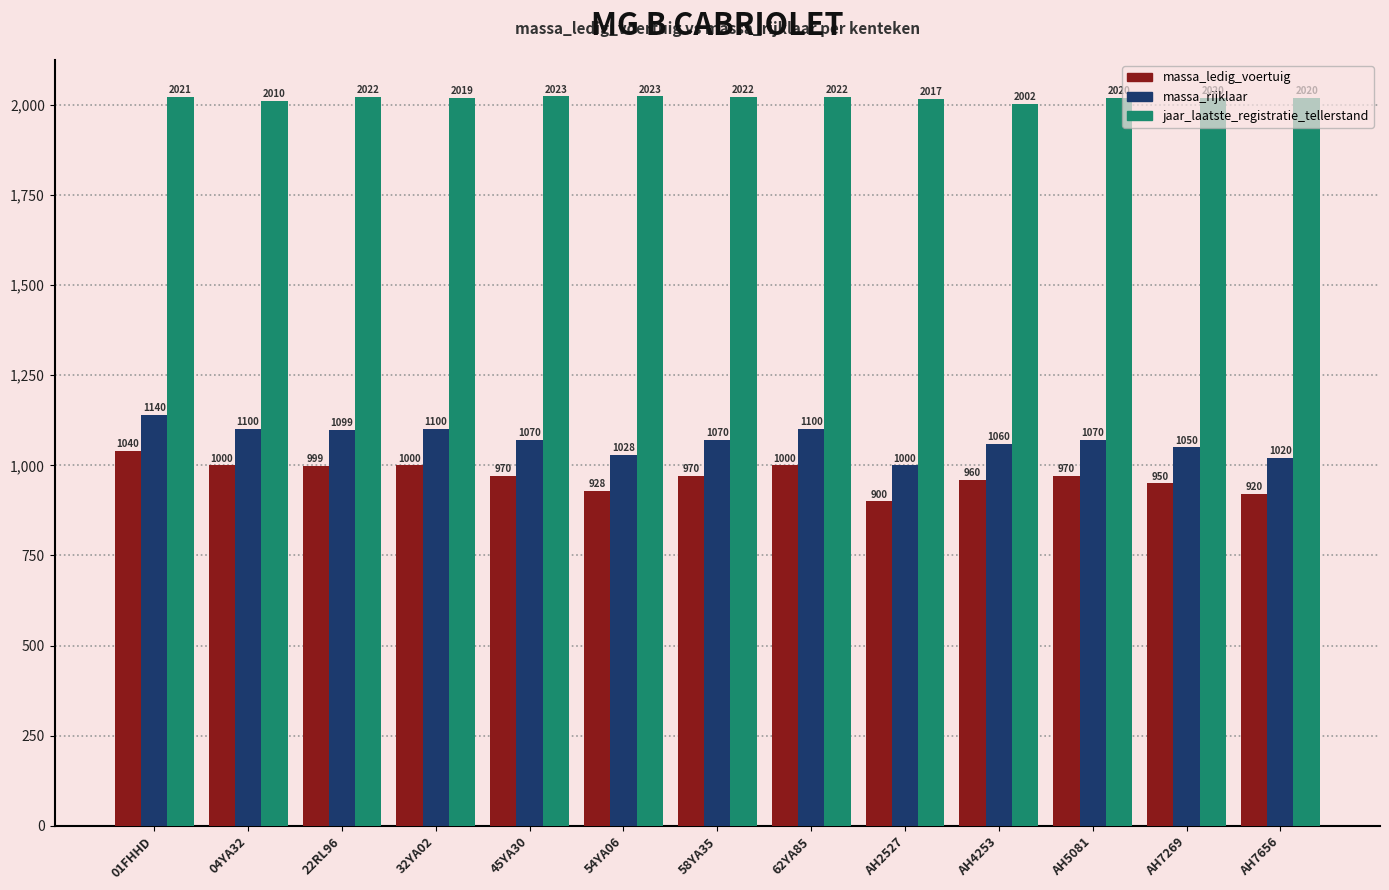

What is the value of the massa_rijklaar bar at the 5th from the left?

1070